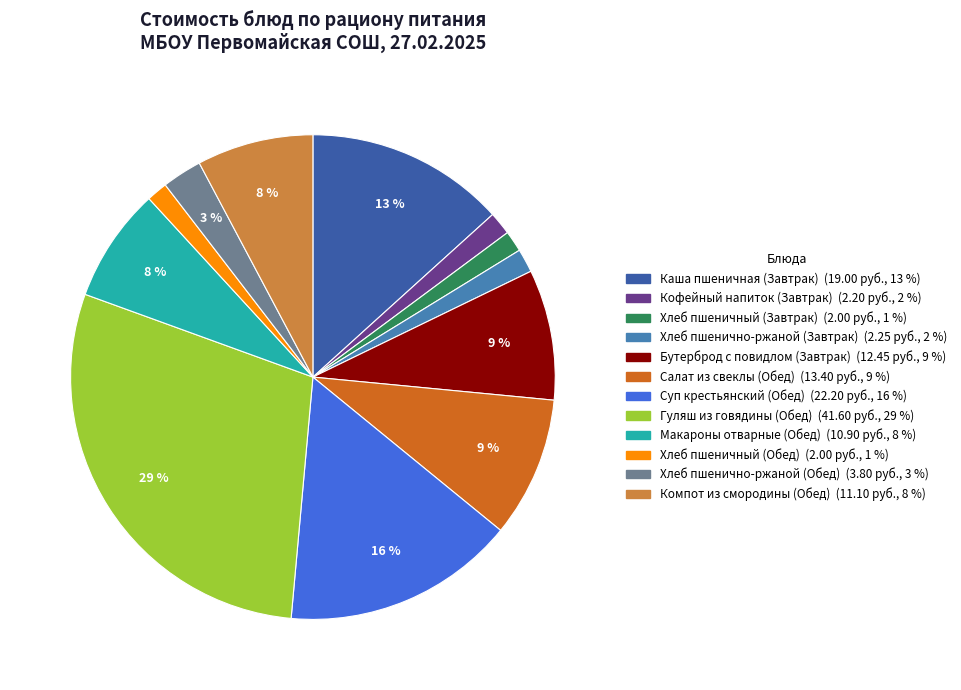

Which slice is the largest?

Гуляш из говядины (Обед)